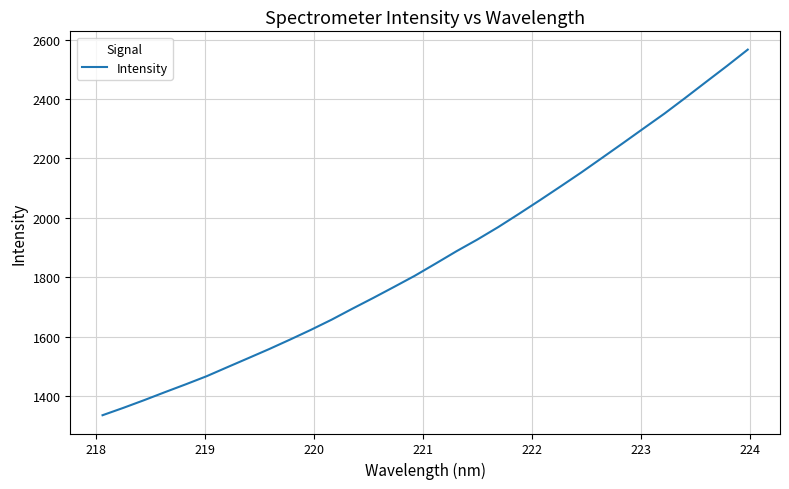

What is the smallest value displayed?

1335.7